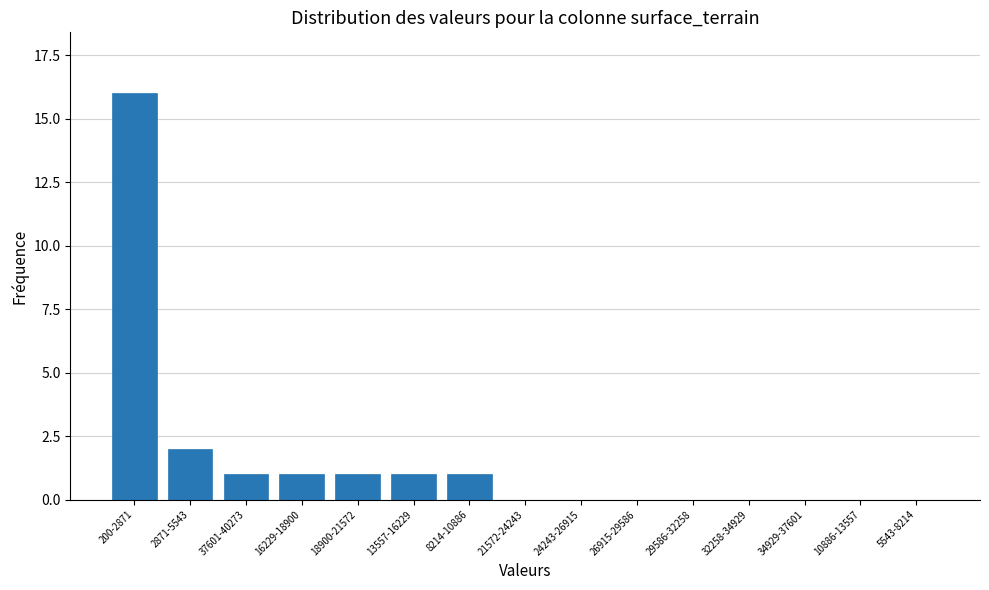

Reading left to right, what are all the values shown in this chart?

200-2871=16	2871-5543=2	37601-40273=1	16229-18900=1	18900-21572=1	13557-16229=1	8214-10886=1	21572-24243=0	24243-26915=0	26915-29586=0	29586-32258=0	32258-34929=0	34929-37601=0	10886-13557=0	5543-8214=0